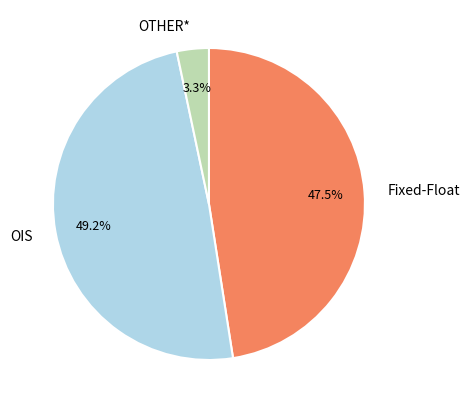

To the nearest percent, what is the combined percentage of OIS and OTHER*?

52%